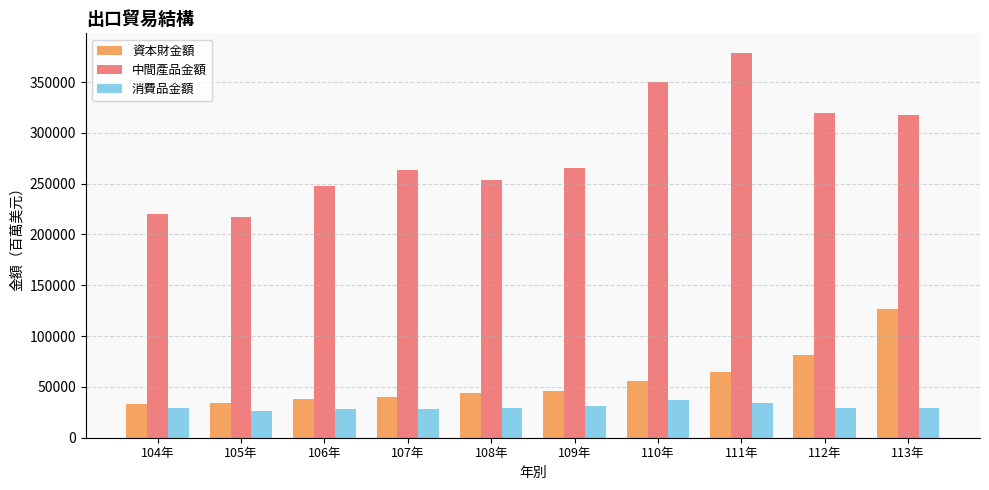

What is the spread (max minus min) of values at 105年?

190414.2